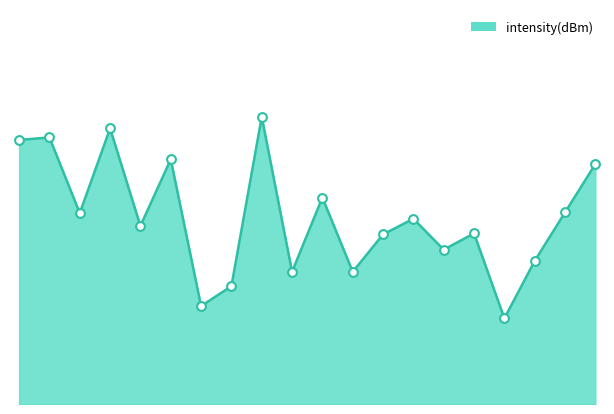

Which has a higher value, 30 or 24?

30